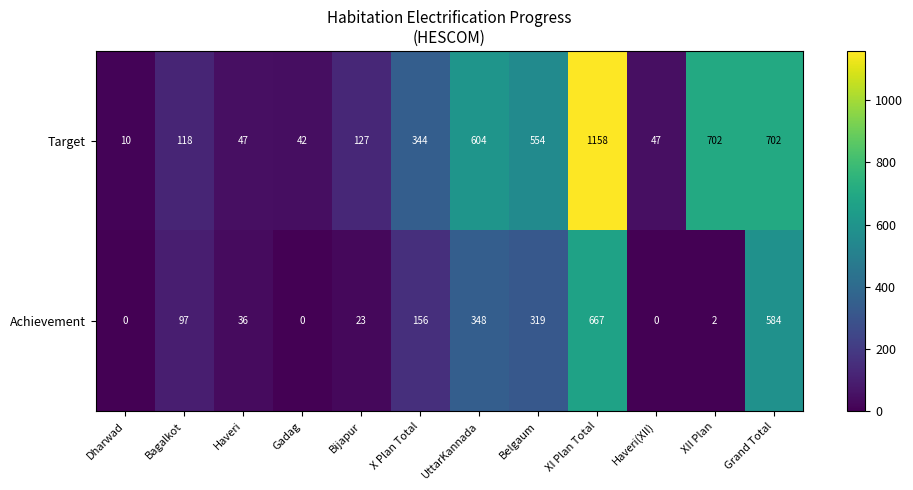

Which series has the widest spread of values?

Target